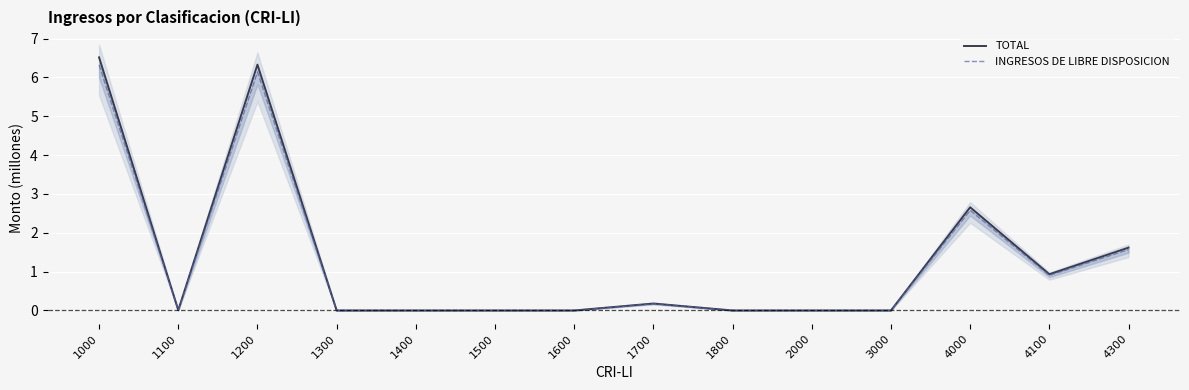

What is the maximum value shown in the chart?

6.5